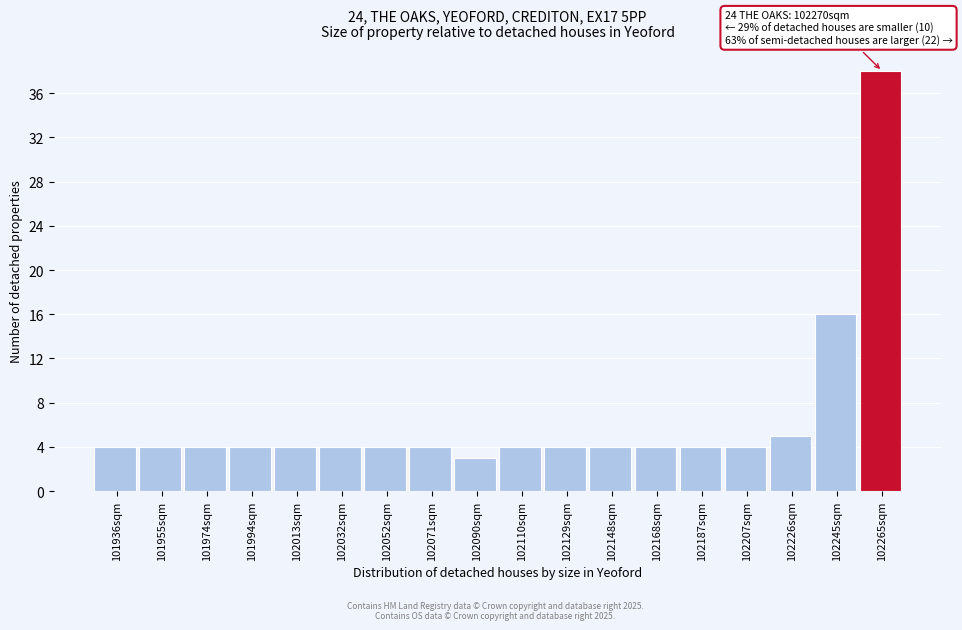

Reading left to right, list all the values displayed in this chart.

101936sqm=4	101955sqm=4	101974sqm=4	101994sqm=4	102013sqm=4	102032sqm=4	102052sqm=4	102071sqm=4	102090sqm=3	102110sqm=4	102129sqm=4	102148sqm=4	102168sqm=4	102187sqm=4	102207sqm=4	102226sqm=5	102245sqm=16	102265sqm=38